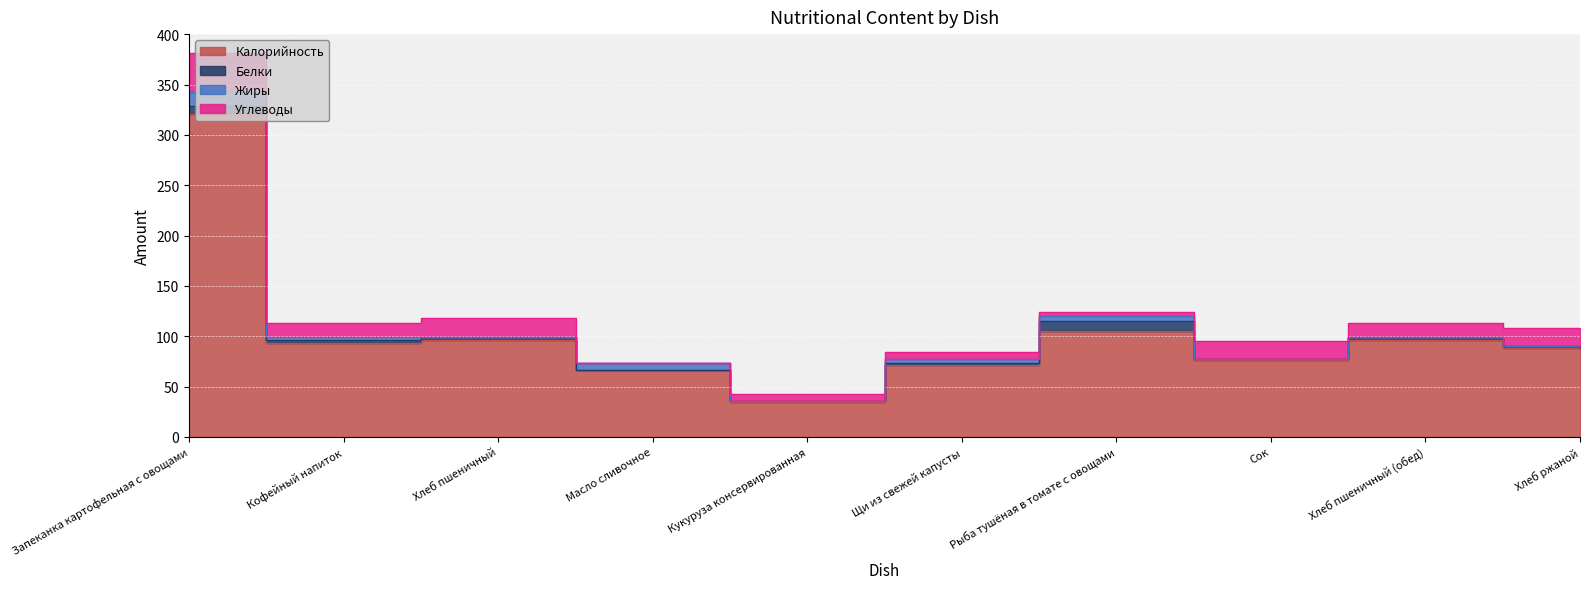

True or false: Углеводы and Калорийность intersect in this chart.

False